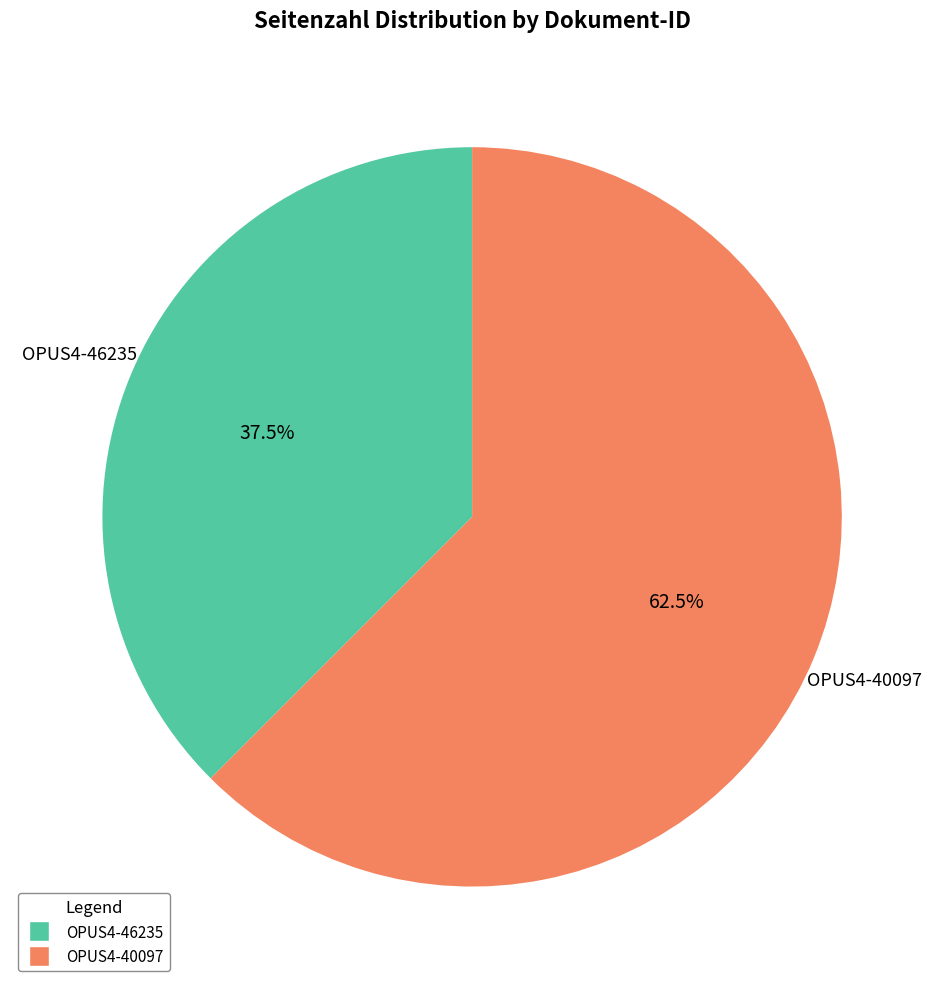

What is the largest slice in the pie chart?

OPUS4-40097